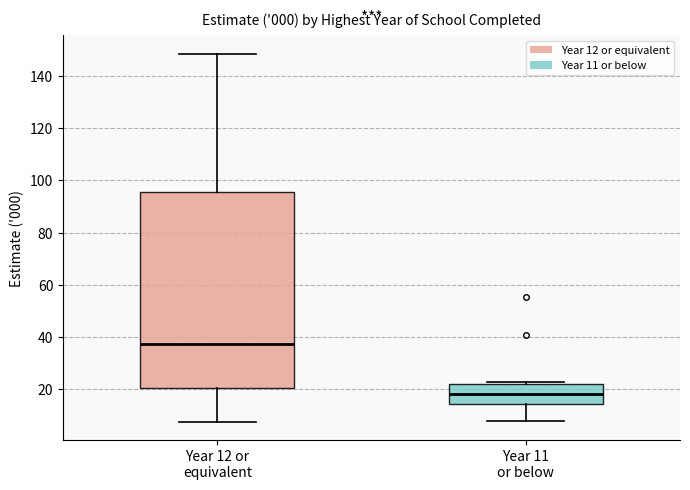

Reading left to right, transcribe this box plot: for each box, give where its median line is, the range the box spans, and where its two whiskers end, as read against the y-axis. The values are not printed on the chart, so give them approximately, as read against the axis.

Year 12 or equivalent: median 38, box 20 to 96, whiskers 8 to 148
Year 11 or below: median 18, box 14 to 22, whiskers 8 to 22 (just above the box's upper edge)